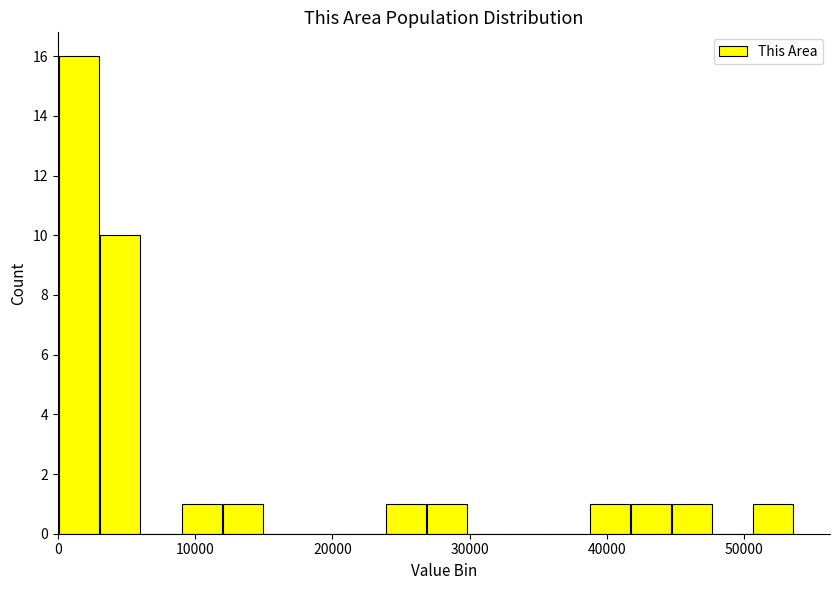

Around what value on the x-axis is the tallest bar? Give the approximate position of its centre, as read against the axis.

2000